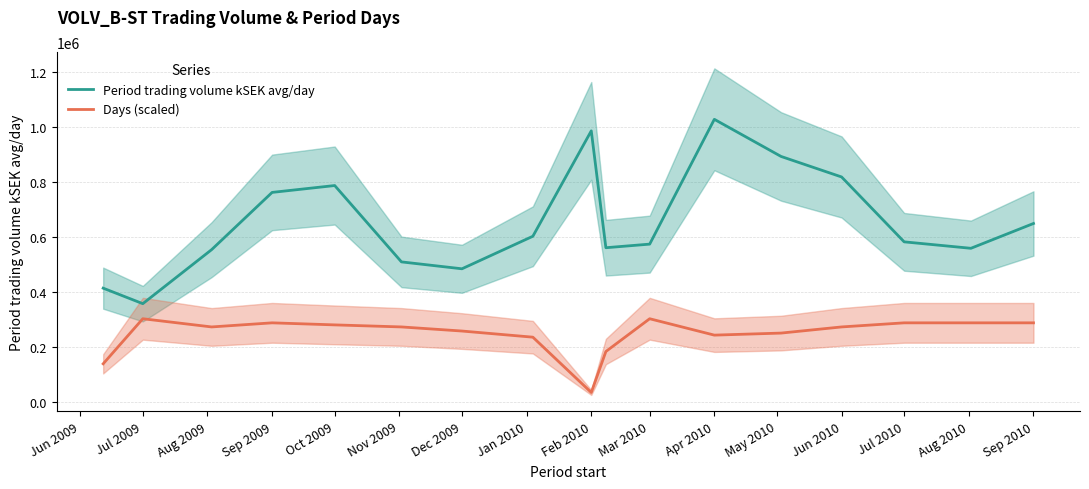

List the series in order of their overall mean, lowest first.

Days (scaled), Period trading volume kSEK avg/day